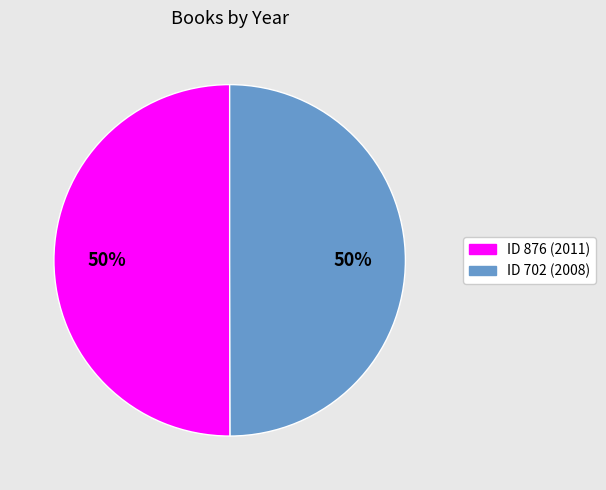

To the nearest percent, what is the average slice percentage?

50%